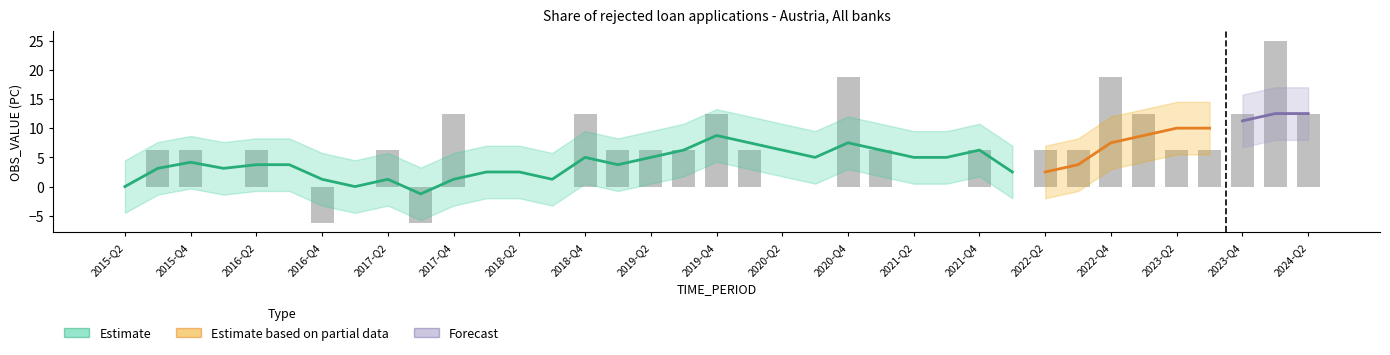

Reading left to right, list all the values displayed in this chart.

2015-Q2=0.0	2015-Q3=6.2	2015-Q4=6.2	2016-Q1=0.0	2016-Q2=6.2	2016-Q3=0.0	2016-Q4=-6.2	2017-Q1=0.0	2017-Q2=6.2	2017-Q3=-6.2	2017-Q4=12.5	2018-Q1=0.0	2018-Q2=0.0	2018-Q3=0.0	2018-Q4=12.5	2019-Q1=6.2	2019-Q2=6.2	2019-Q3=6.2	2019-Q4=12.5	2020-Q1=6.2	2020-Q2=0.0	2020-Q3=0.0	2020-Q4=18.8	2021-Q1=6.2	2021-Q2=0.0	2021-Q3=0.0	2021-Q4=6.2	2022-Q1=0.0	2022-Q2=6.2	2022-Q3=6.2	2022-Q4=18.8	2023-Q1=12.5	2023-Q2=6.2	2023-Q3=6.2	2023-Q4=12.5	2024-Q1=25.0	2024-Q2=12.5